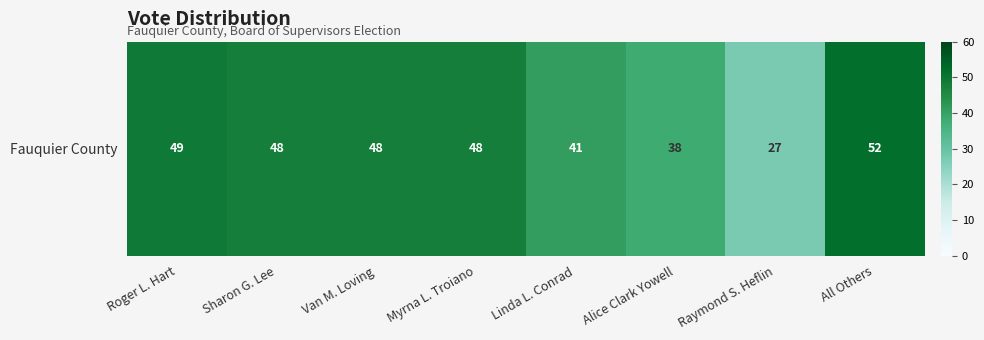

What is the change in value from Roger L. Hart to Van M. Loving?

-1